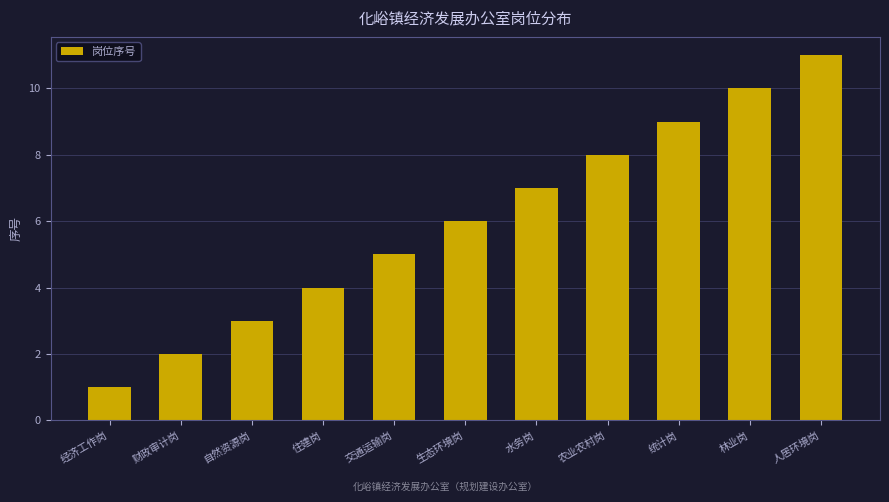

At which category does the chart reach its peak across all series?

人居环境岗